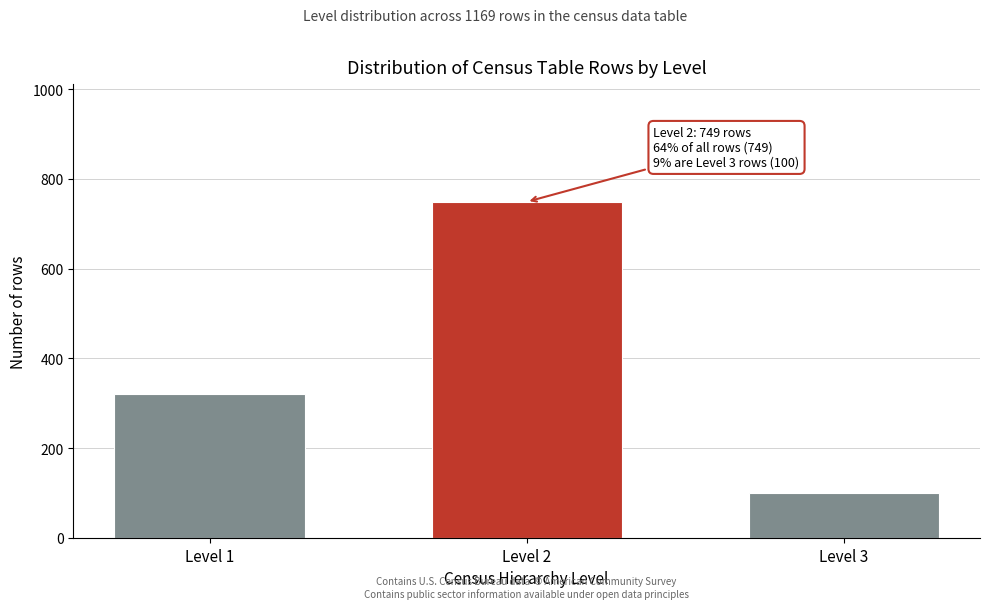

Reading right to left, list all the values displayed in this chart.

100	749	320